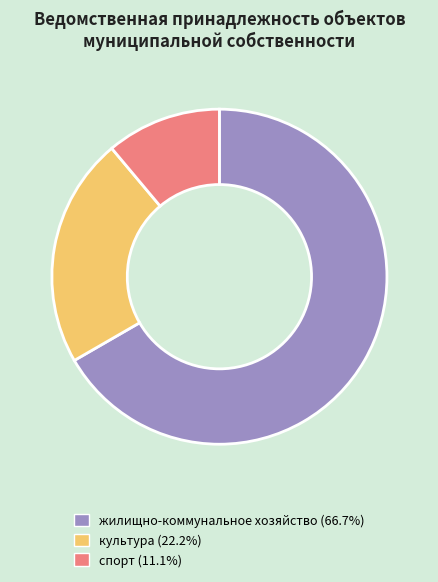

Which slice is the smallest?

спорт